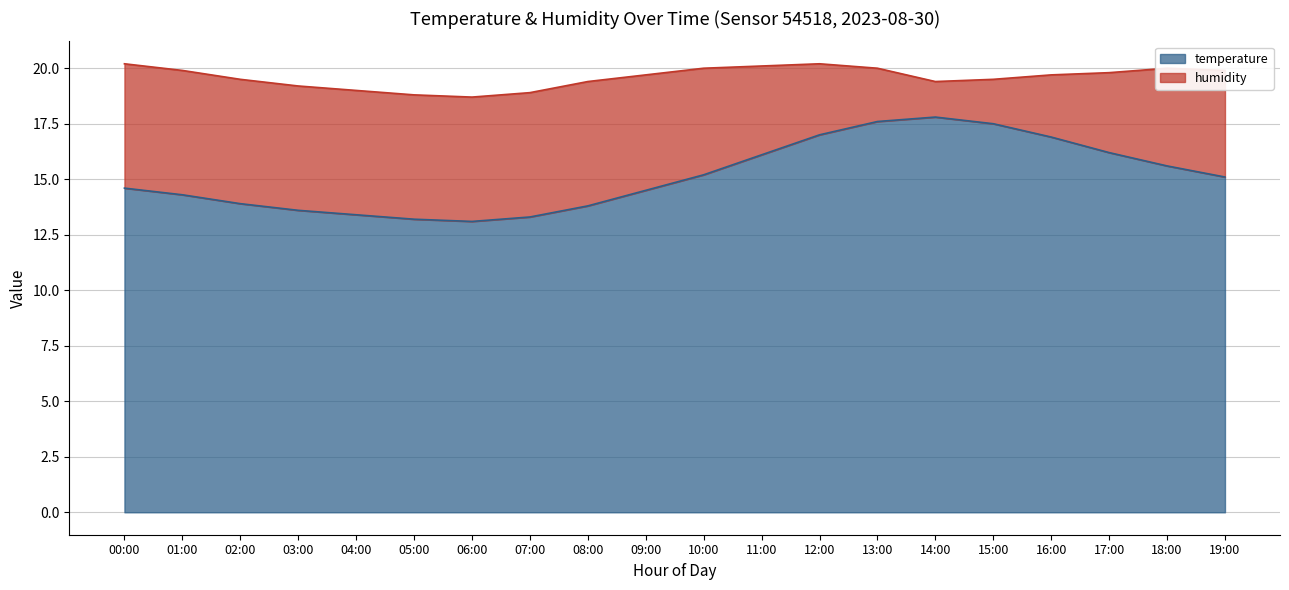

How many lines are shown in the chart?

2